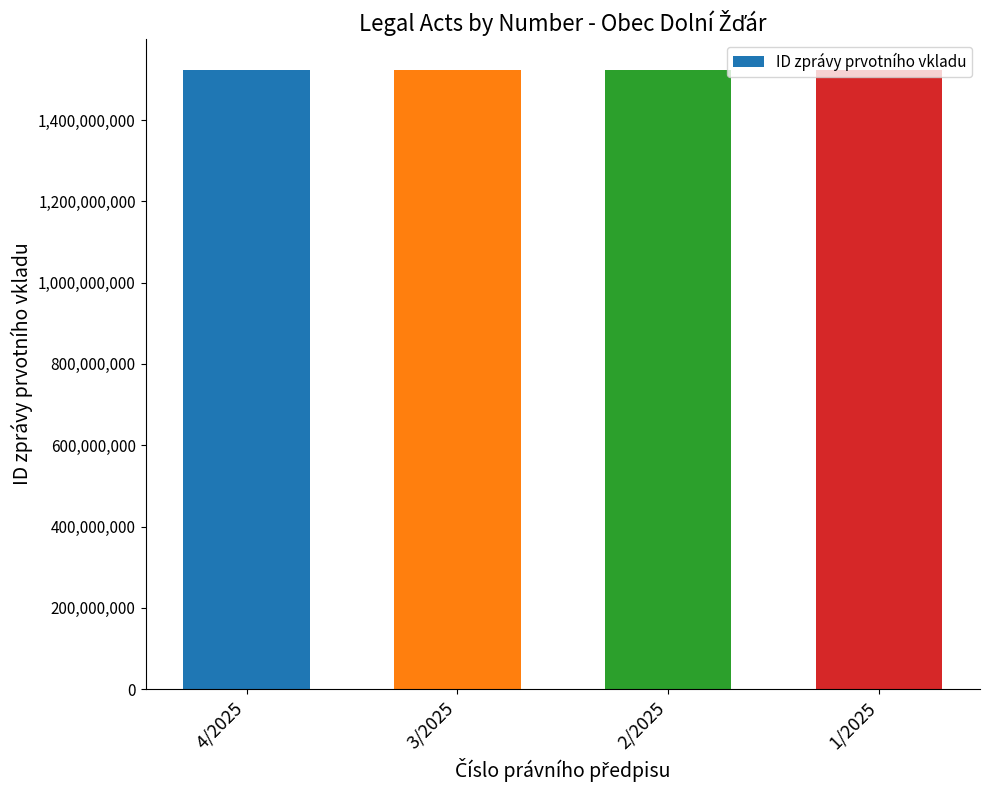

What is the difference between the maximum and minimum values?

5537